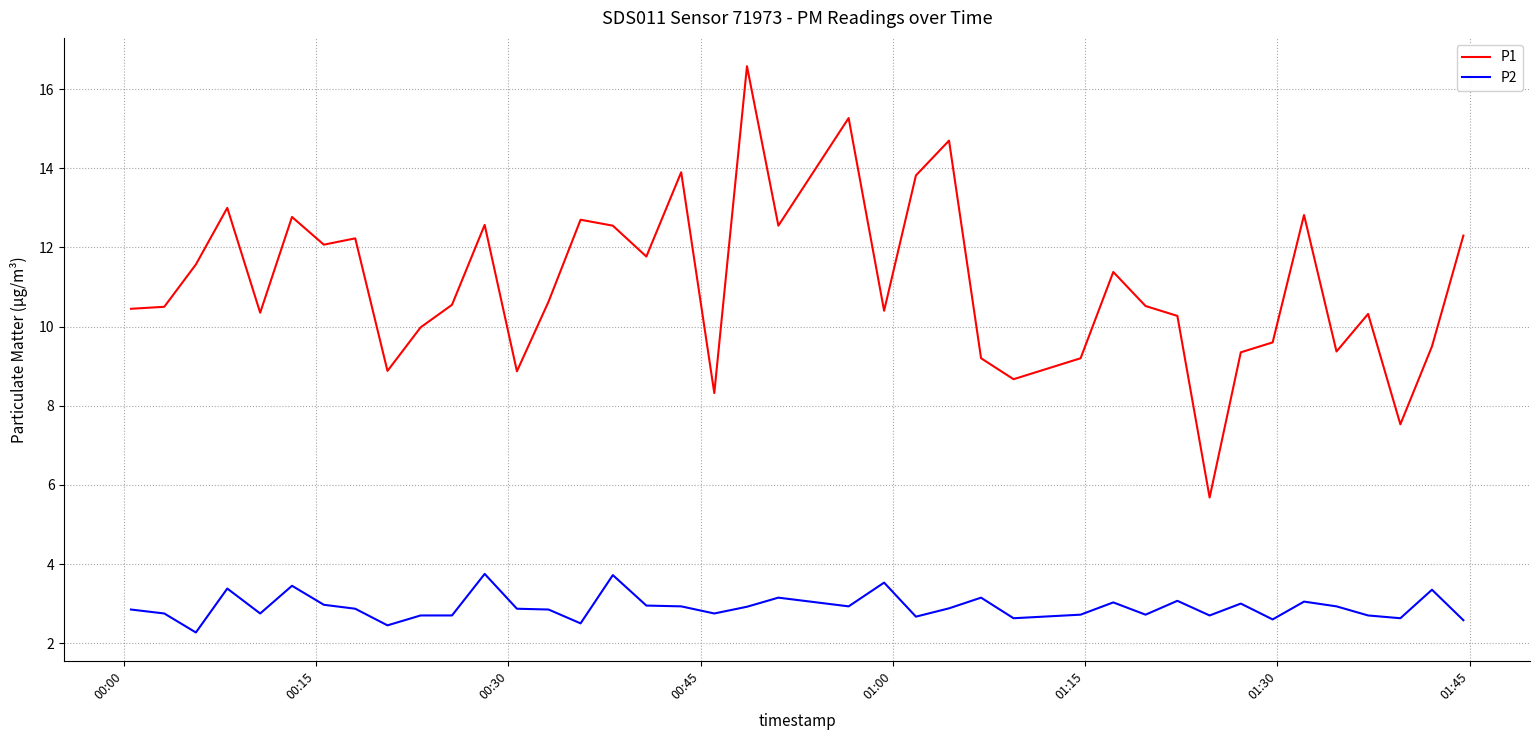

Is this an area chart (filled region under the line)?

No